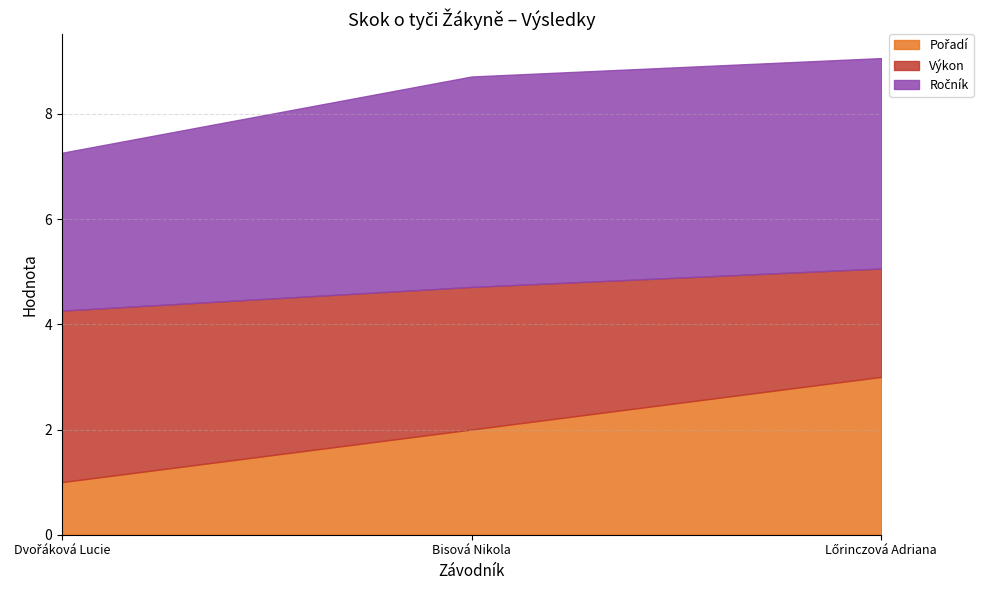

What position from the right is Dvořáková Lucie?

3